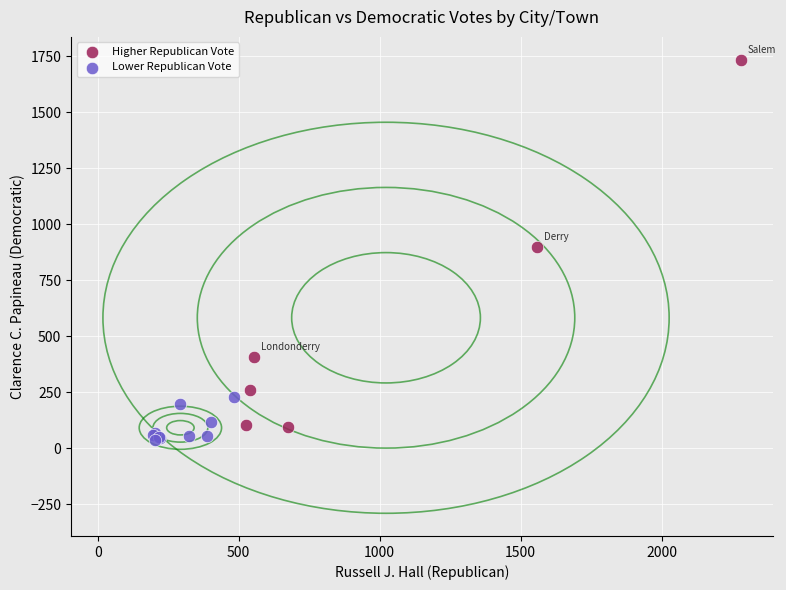

What are all the series names shown in the legend?

Higher Republican Vote, Lower Republican Vote